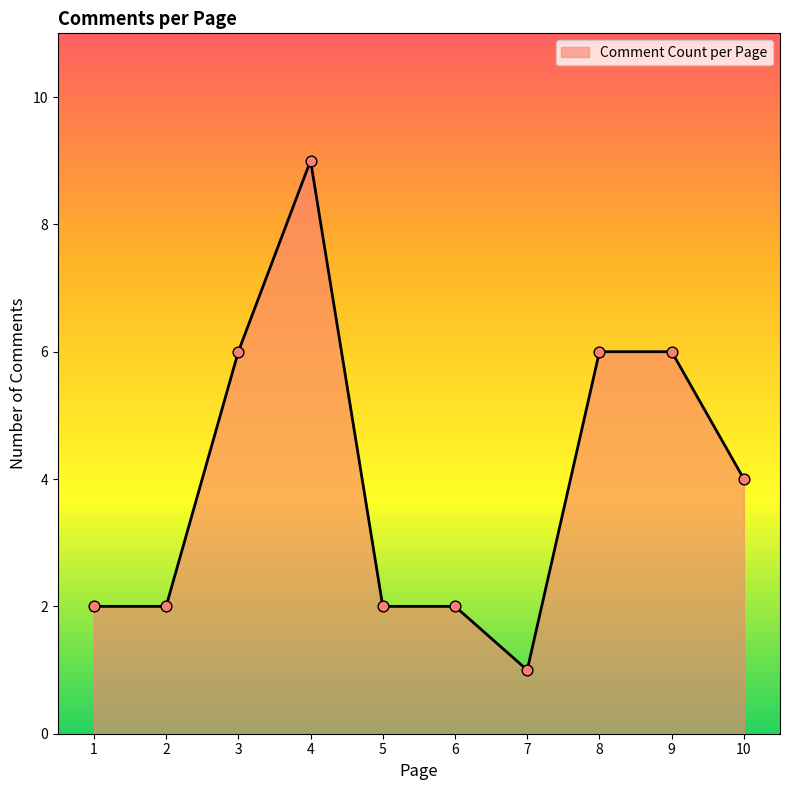

What is the change in value from 2 to 8?

+4